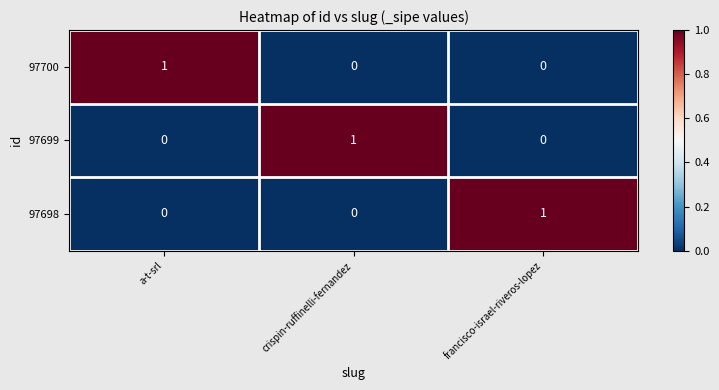

How many 97698 values are between 0 and 1?

3